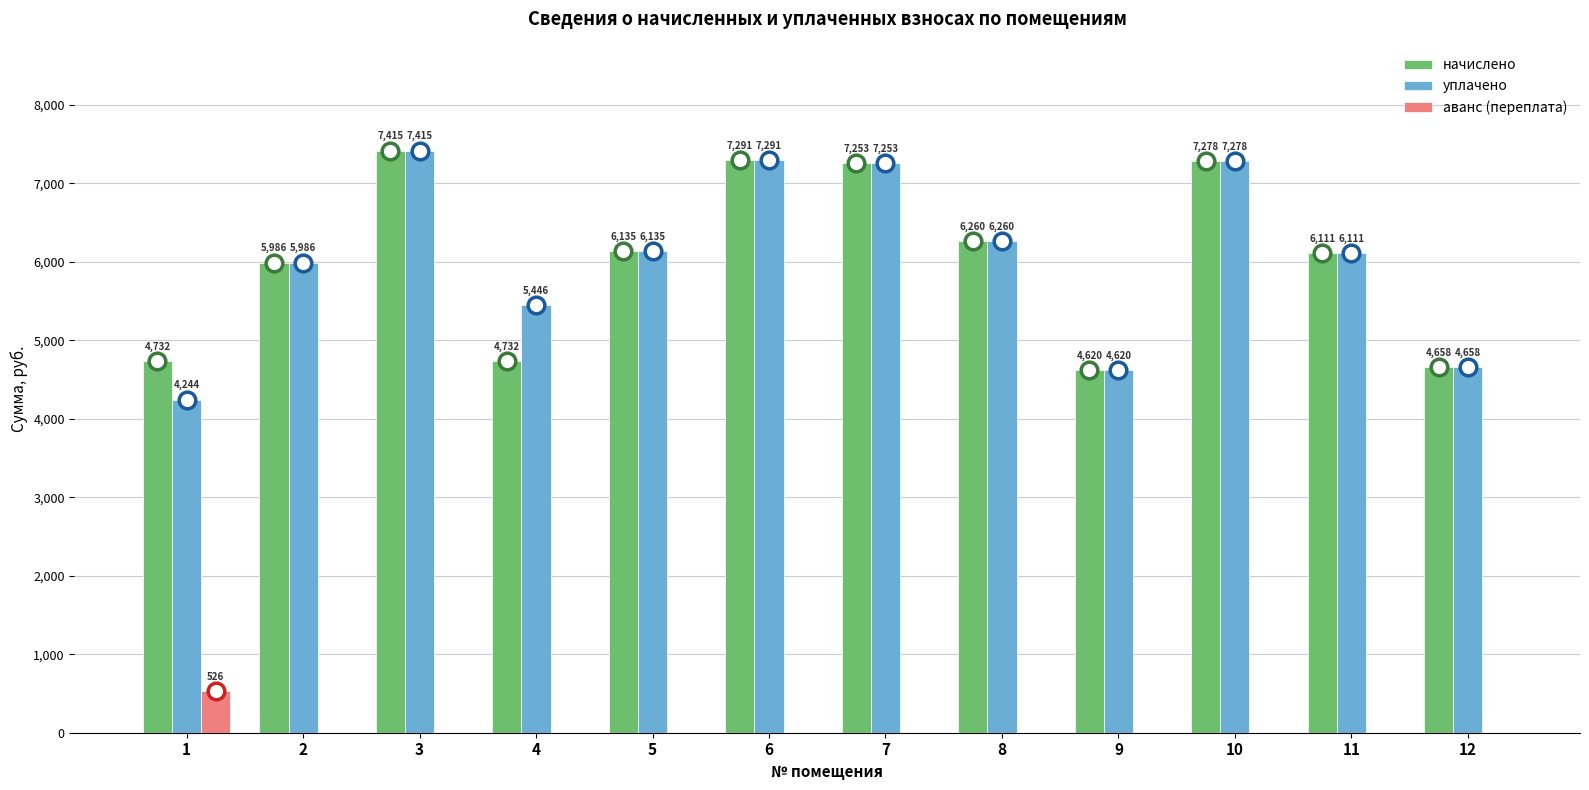

Which category has the highest value across all series?

3